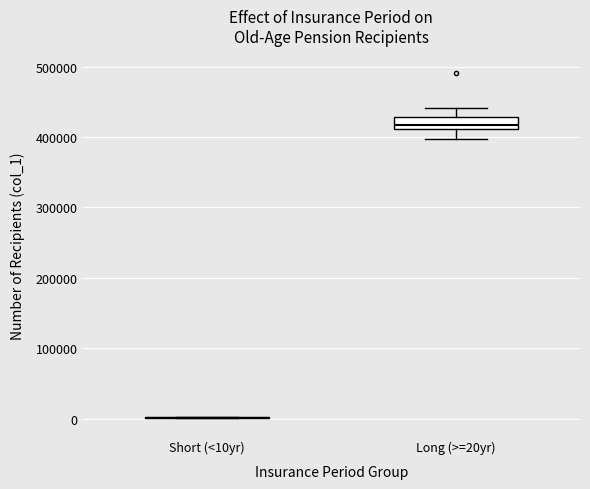

Where is the lower edge of the box for Long (>=20yr) on the y-axis? The values are not printed on the chart, so give them approximately, as read against the axis.

410000